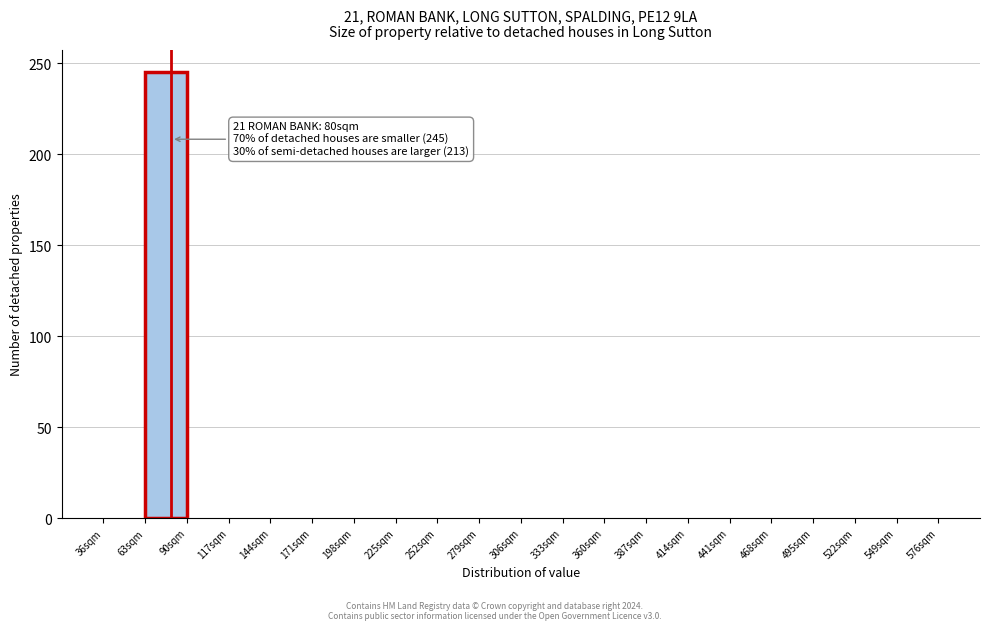

Which range on the x-axis has the tallest bar?

63 to 90